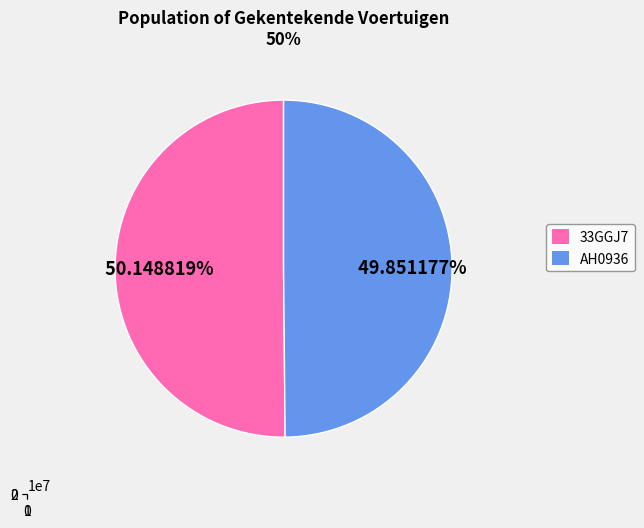

Is it true that 33GGJ7 is 50% of the pie?

True